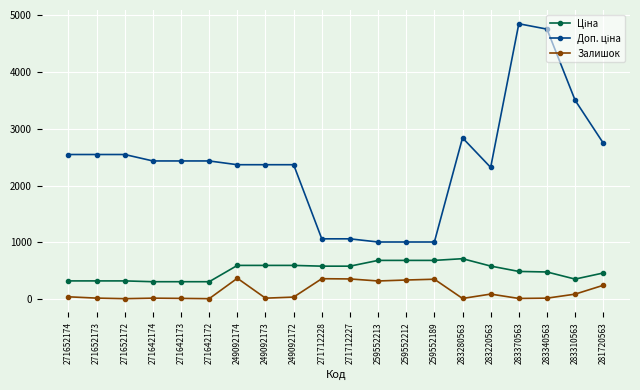

What is the label of the 4th point from the right?

283370563